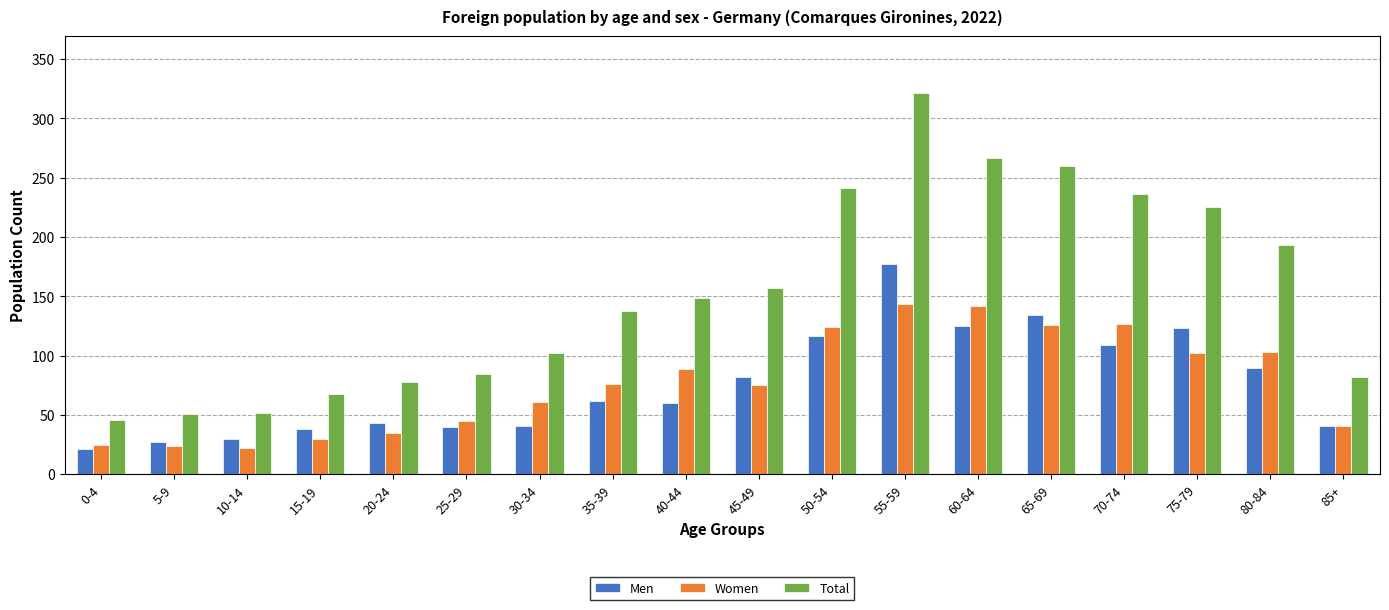

Where is Total nearest to the value 183?

80-84